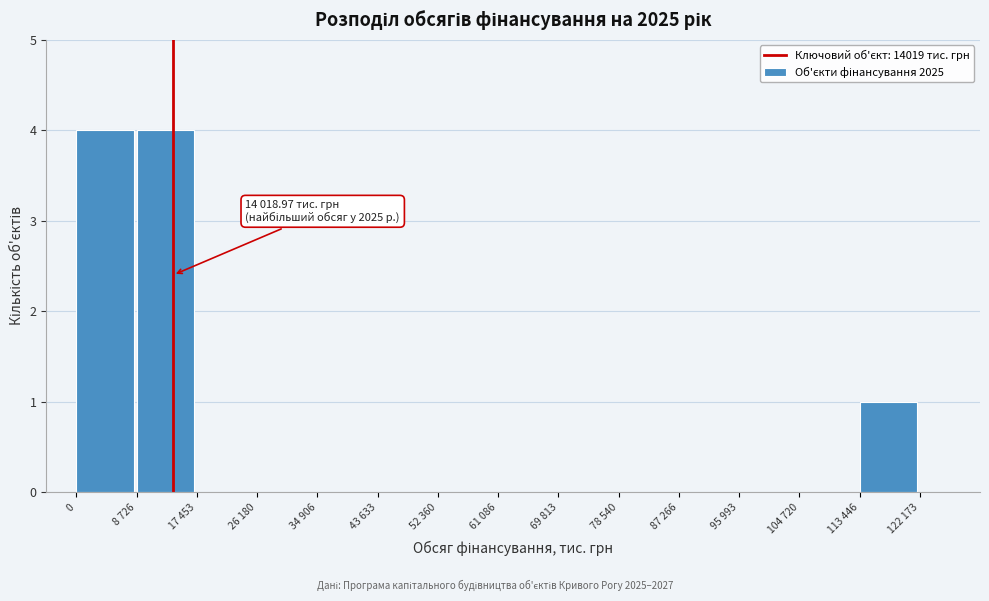

Reading left to right, extract all data points from this chart.

0=4	8 726=4	17 453=0	26 180=0	34 906=0	43 633=0	52 360=0	61 086=0	69 813=0	78 540=0	87 266=0	95 993=0	104 720=0	113 446=1	122 173=0